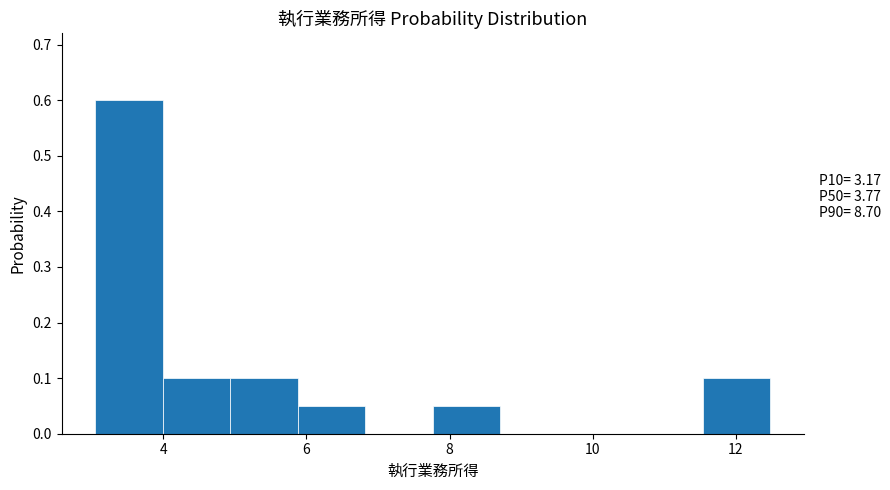

Which range on the x-axis has the tallest bar?

3.0 to 4.0